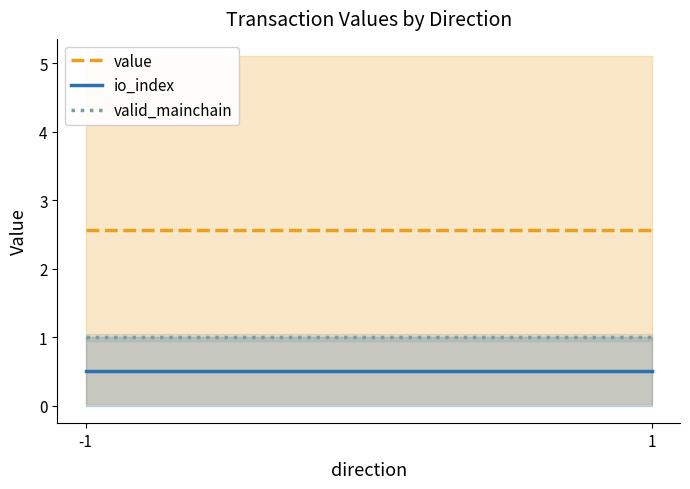

What is the value of the value point at the 1st from the left?

2.6